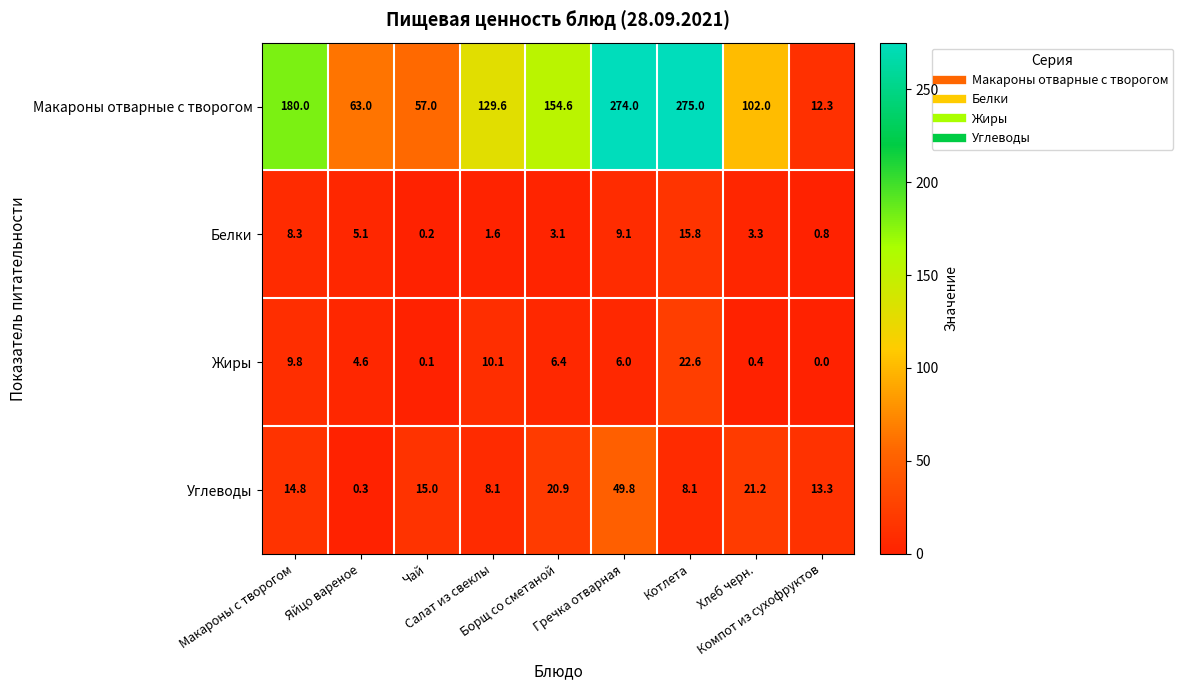

At how many categories does at least one series exceed 22?

8